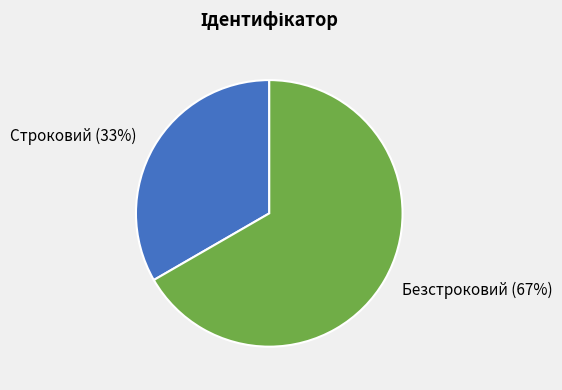

True or false: Строковий accounts for 24% of the total.

False